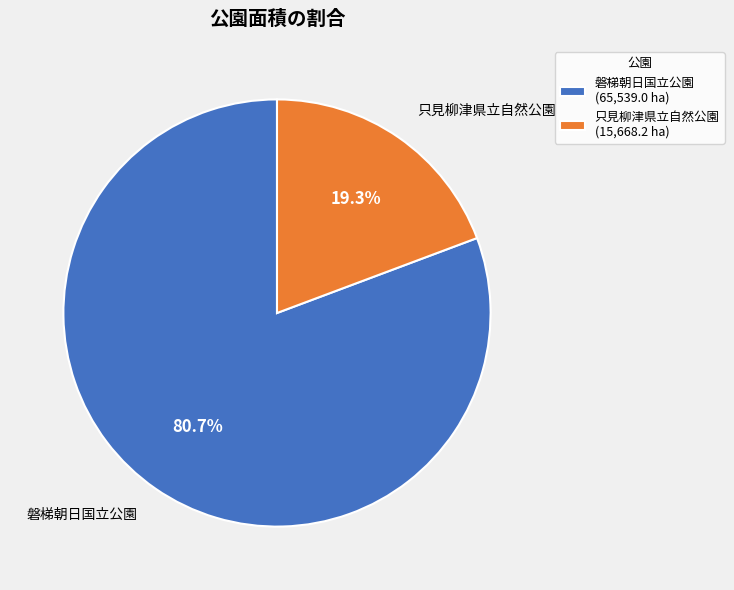

The 磐梯朝日国立公園 slice represents 71% of the pie. True or false?

False